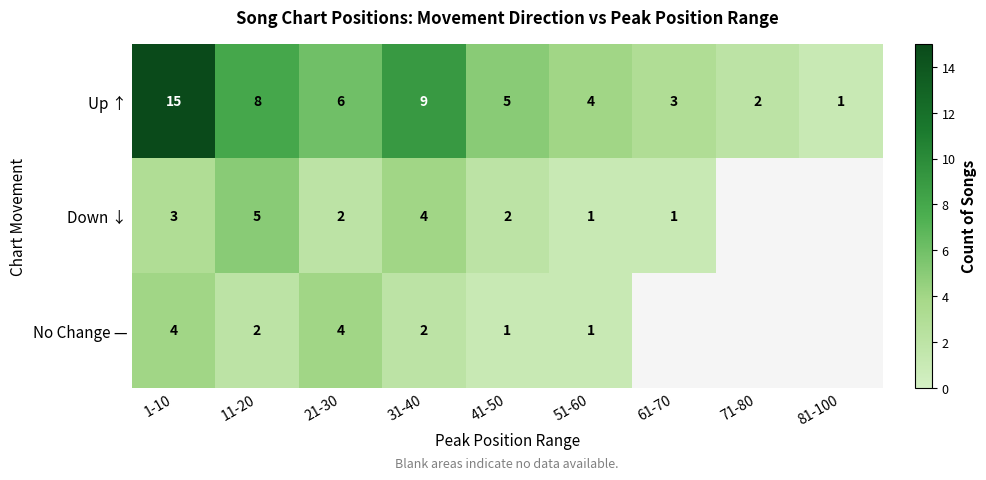

What is the maximum value for Up ↑?

15